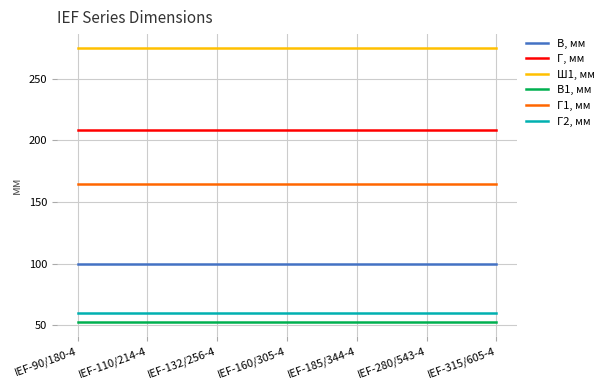

What are all the series names shown in the legend?

В, мм, Г, мм, Ш1, мм, В1, мм, Г1, мм, Г2, мм